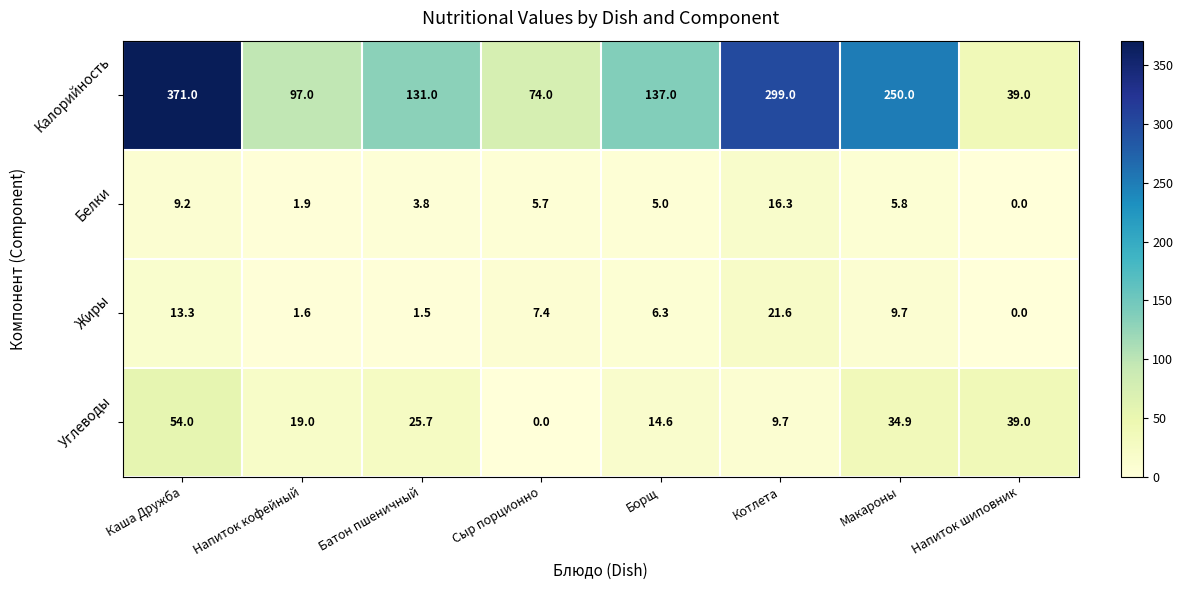

True or false: Калорийность has a value of 88.5 at Батон пшеничный.

False